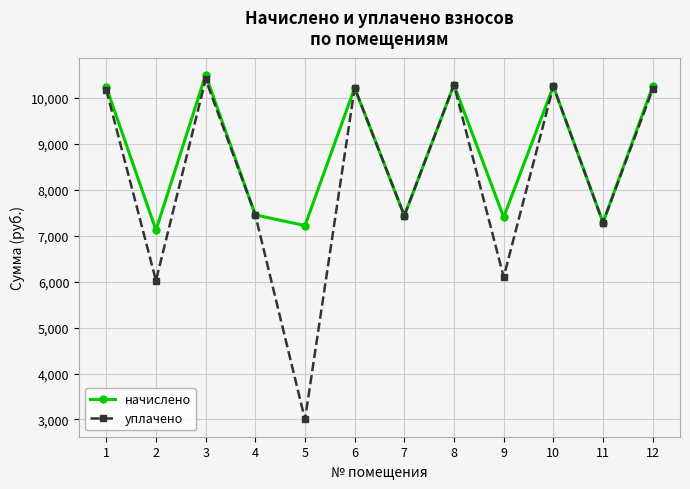

Where is the first local maximum for уплачено?

3